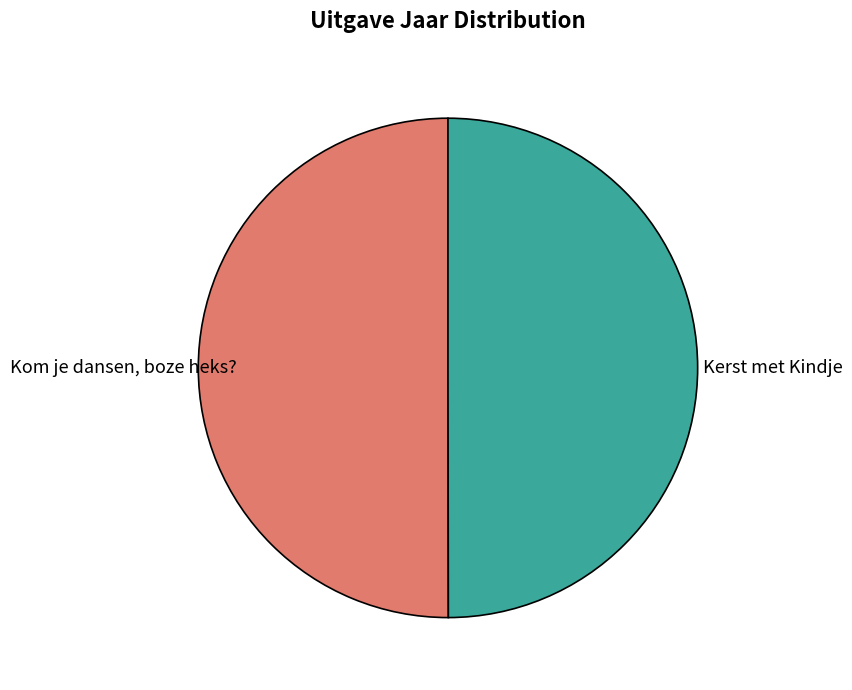

Is it true that Kerst met Kindje is 50% of the pie?

True